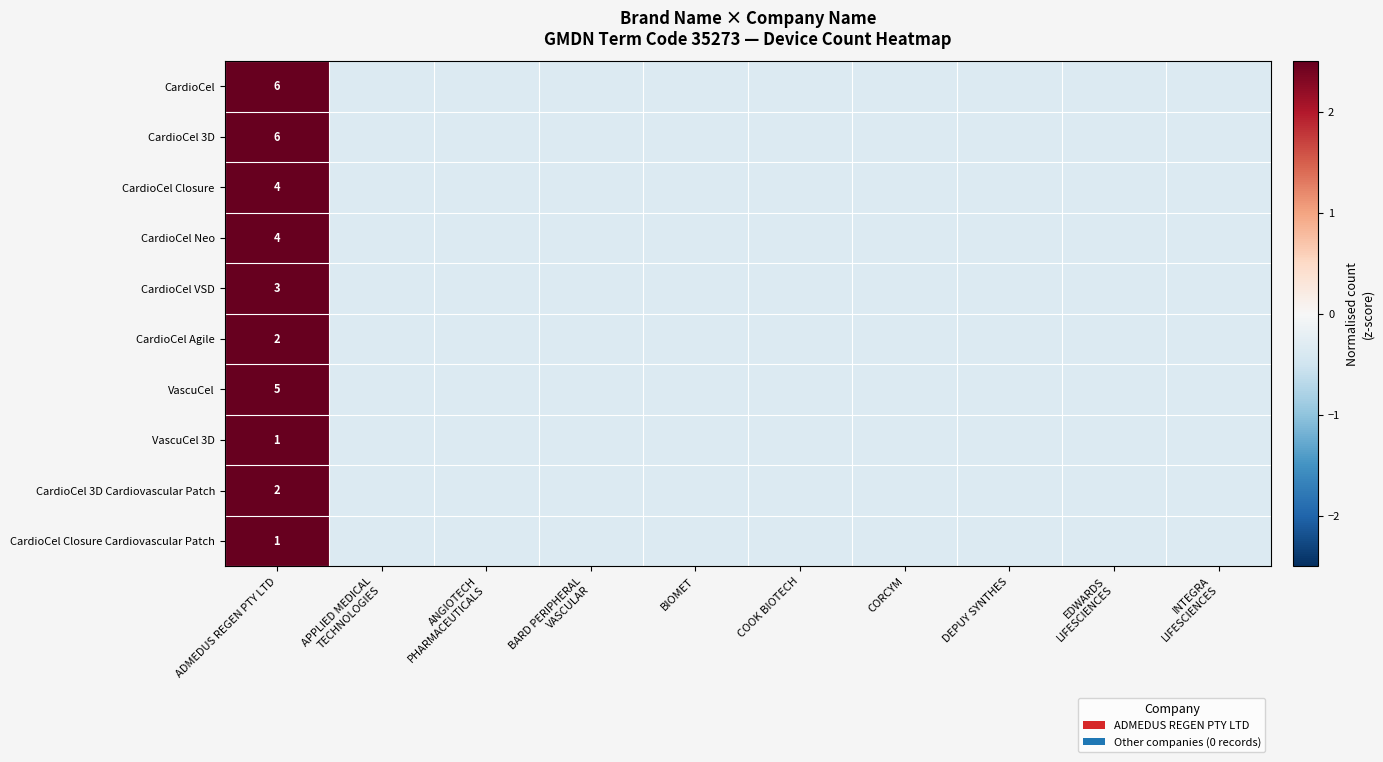

What value does the CardioCel Closure Cardiovascular Patch series have at APPLIED MEDICAL TECHNOLOGIES?

-0.3